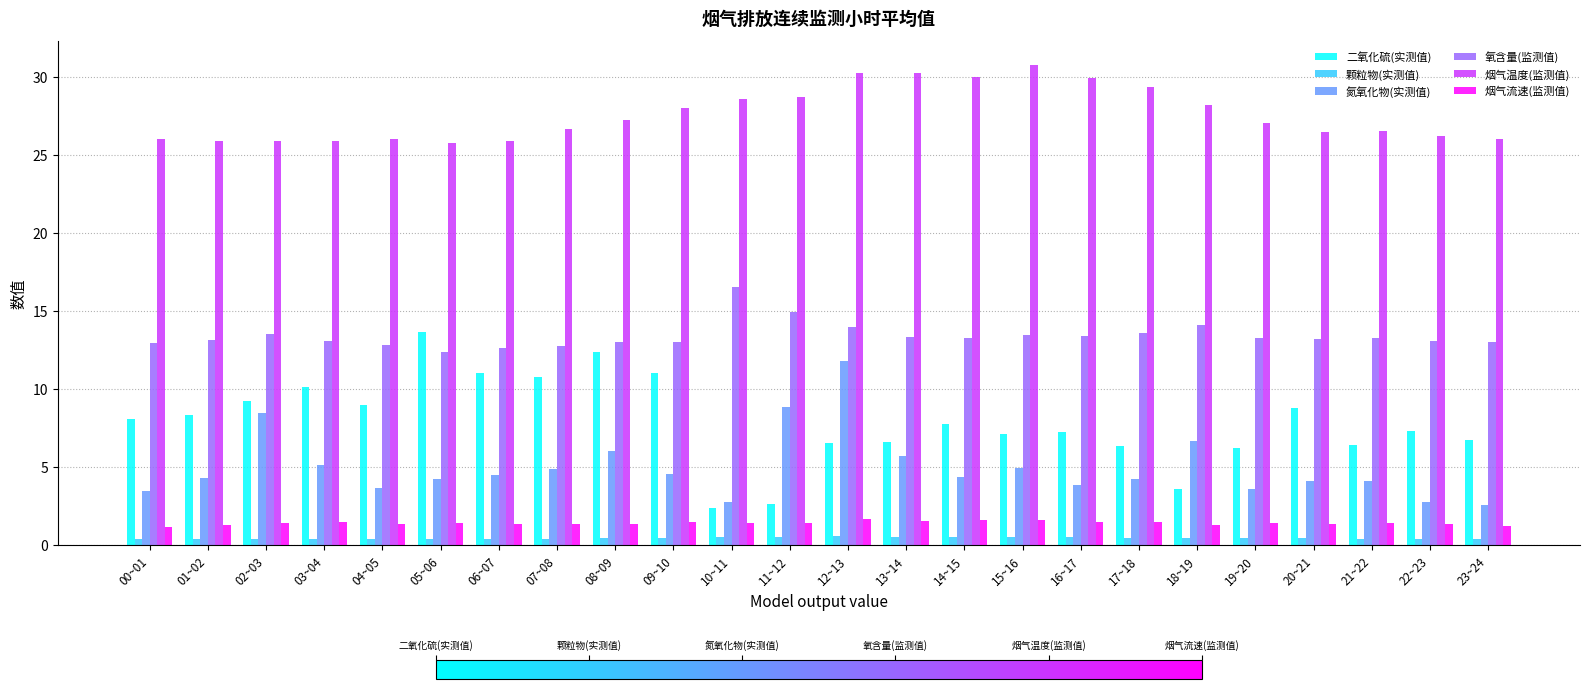

True or false: 氧含量(监测值) has a value of 20.3 at 08~09.

False